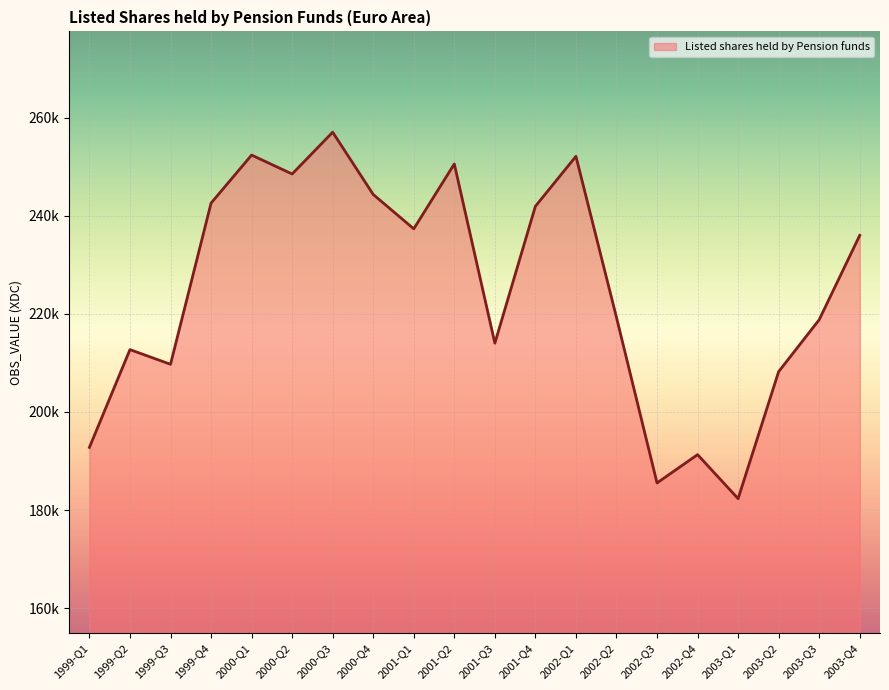

Is it true that the value at 2003-Q2 is 208230.4?

True